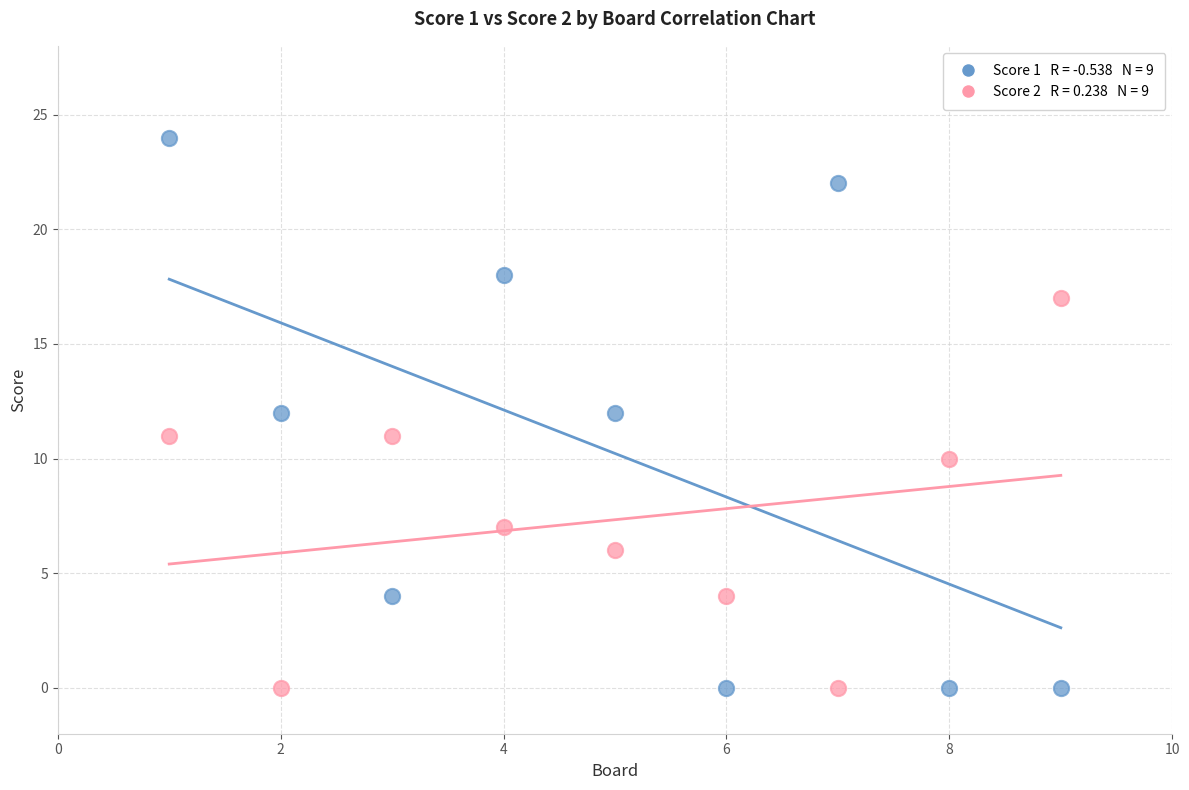

Across all data points, what is the range of X values (max minus min)?

8